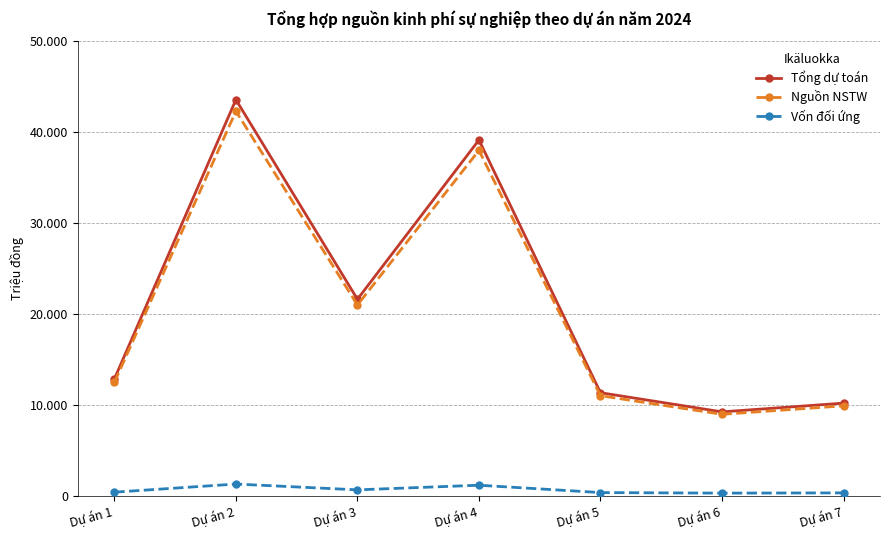

What is the highest value of the Nguồn NSTW series?

42316